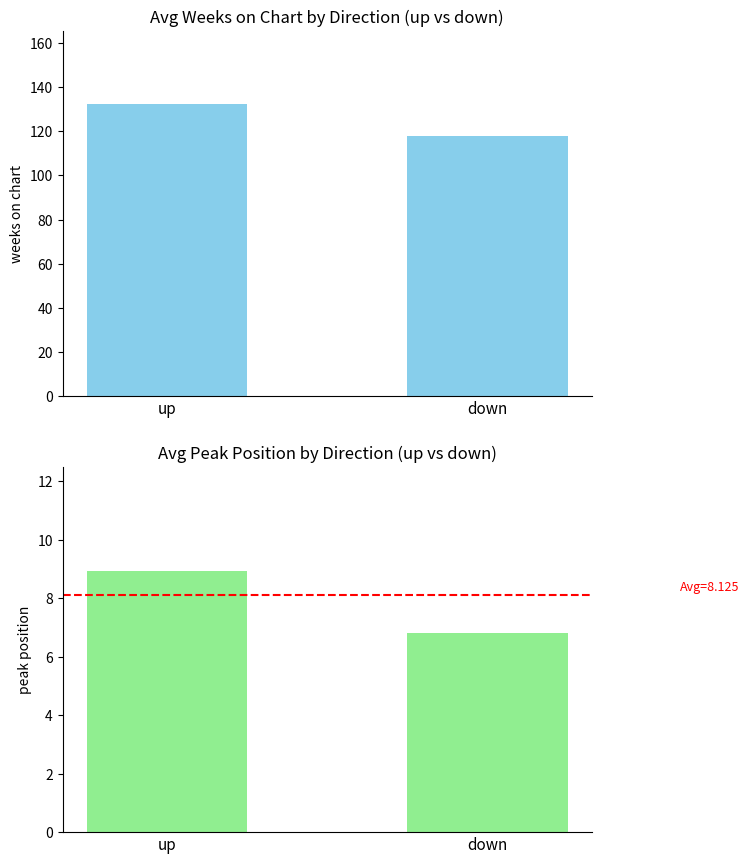

Which series has the largest total across all categories?

Avg Weeks on Chart